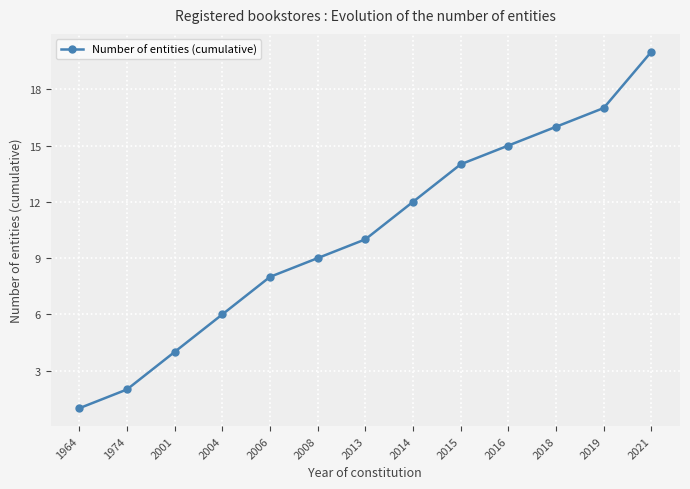

Which has a higher value, 2018 or 2015?

2018